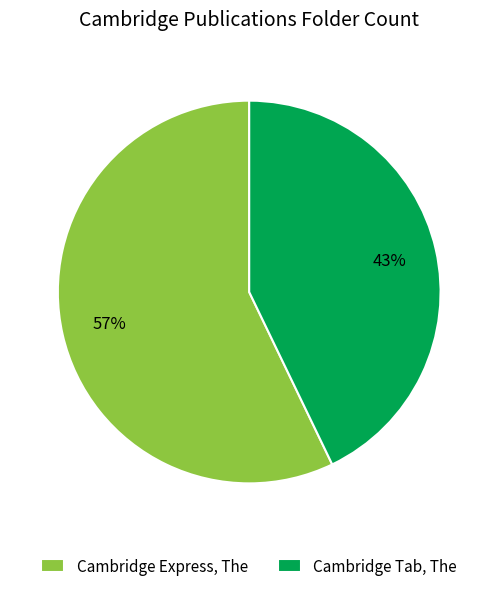

Which category has the smallest portion of the pie?

Cambridge Tab, The